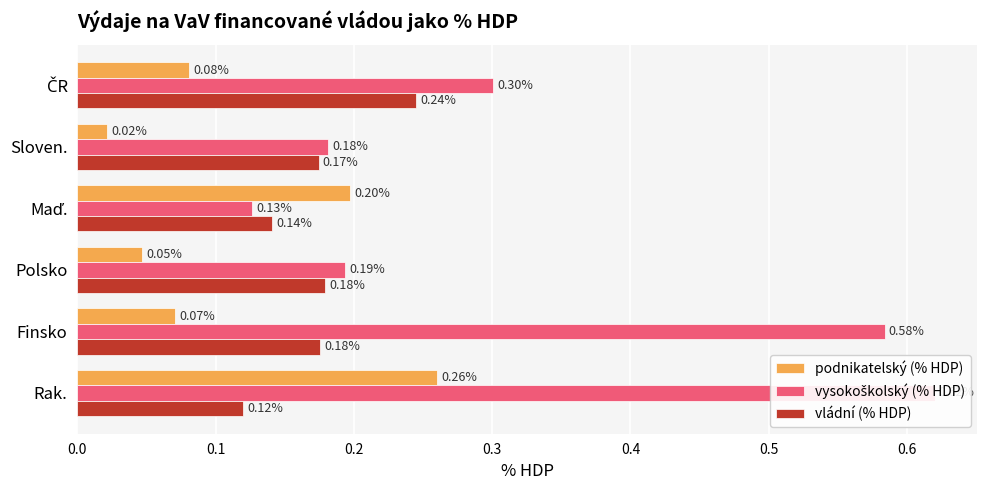

Reading left to right, list all the values displayed in this chart.

podnikatelský (% HDP): 0.1	0.0	0.2	0.0	0.1	0.3
vysokoškolský (% HDP): 0.3	0.2	0.1	0.2	0.6	0.6
vládní (% HDP): 0.2	0.2	0.1	0.2	0.2	0.1